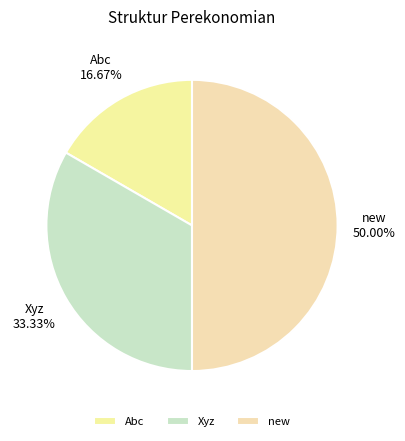

Which slice is the largest?

new